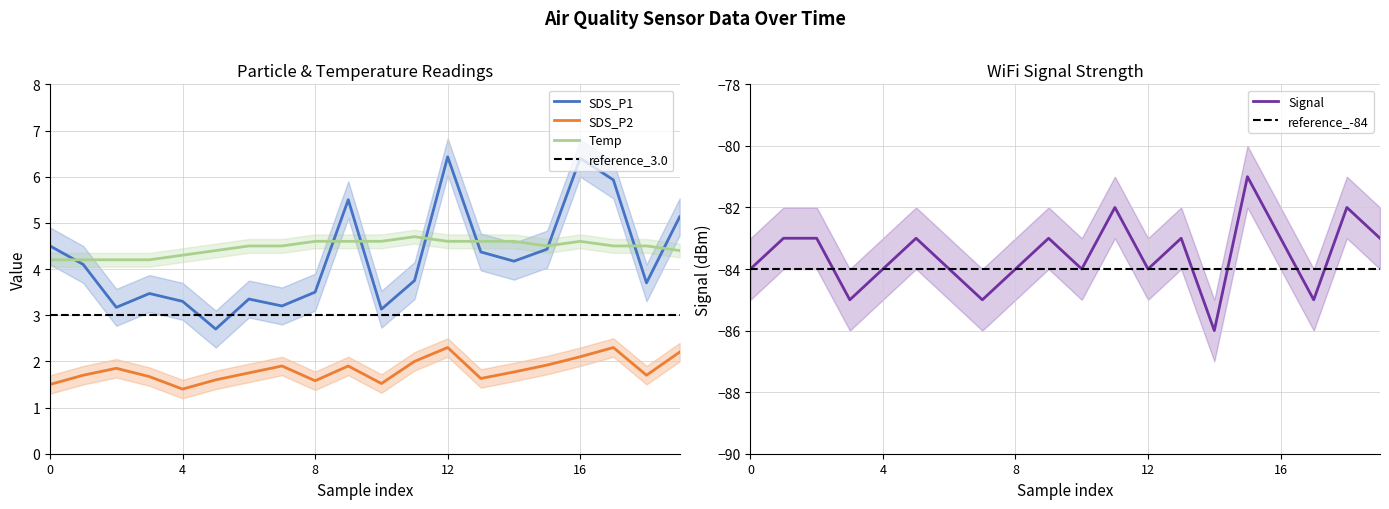

True or false: SDS_P1 has a value of 6.0 at 8.

False